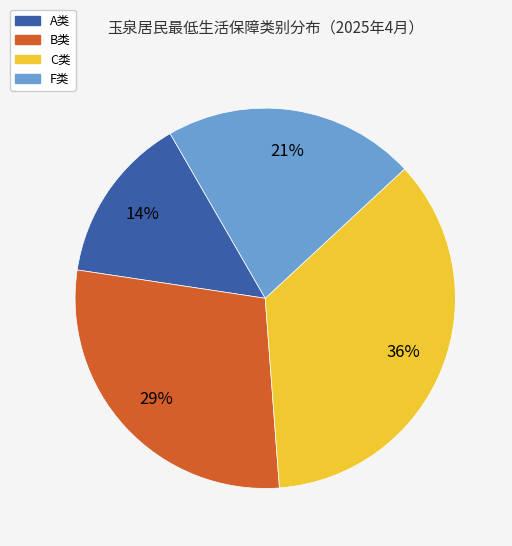

Is there a majority slice in this chart?

No